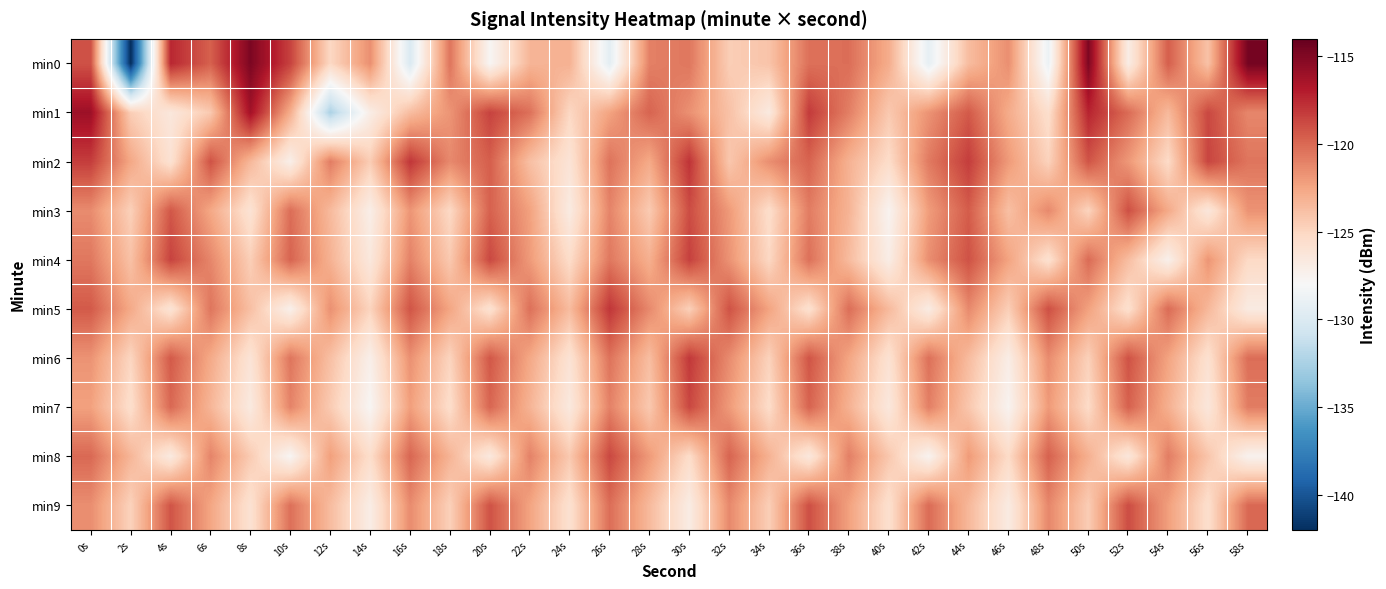

Reading right to left, list all the values displayed in this chart.

min0: 58s=-114.6	56s=-123.9	54s=-119.6	52s=-127.0	50s=-114.9	48s=-128.8	46s=-121.5	44s=-123.6	42s=-129.2	40s=-122.9	38s=-120.2	36s=-120.3	34s=-124.0	32s=-124.5	30s=-120.6	28s=-121.0	26s=-129.4	24s=-123.1	22s=-123.3	20s=-127.8	18s=-120.5	16s=-130.0	14s=-121.5	12s=-125.1	10s=-118.5	8s=-114.9	6s=-119.7	4s=-117.4	2s=-142.1	0s=-119.1
min1: 58s=-121.2	56s=-118.7	54s=-123.5	52s=-120.1	50s=-117.3	48s=-125.6	46s=-122.8	44s=-119.4	42s=-121.7	40s=-124.3	38s=-120.9	36s=-118.2	34s=-126.7	32s=-123.9	30s=-121.6	28s=-119.8	26s=-122.4	24s=-125.1	22s=-120.3	20s=-118.5	18s=-121.8	16s=-123.7	14s=-127.0	12s=-132.4	10s=-122.9	8s=-116.3	6s=-124.3	4s=-126.5	2s=-124.5	0s=-116.0
min2: 58s=-120.5	56s=-118.6	54s=-125.3	52s=-121.9	50s=-119.2	48s=-124.8	46s=-122.0	44s=-118.3	42s=-120.7	40s=-125.4	38s=-123.1	36s=-119.8	34s=-121.5	32s=-124.2	30s=-117.9	28s=-122.7	26s=-120.4	24s=-126.1	22s=-123.8	20s=-119.6	18s=-121.3	16s=-118.0	14s=-124.5	12s=-120.8	10s=-127.2	8s=-123.4	6s=-119.1	4s=-125.9	2s=-122.6	0s=-118.3
min3: 58s=-121.7	56s=-126.4	54s=-122.7	52s=-119.0	50s=-124.9	48s=-121.3	46s=-123.8	44s=-119.5	42s=-122.1	40s=-127.6	38s=-123.2	36s=-120.8	34s=-125.5	32s=-122.0	30s=-118.9	28s=-124.4	26s=-121.1	24s=-126.8	22s=-122.3	20s=-119.7	18s=-125.2	16s=-121.8	14s=-127.1	12s=-123.5	10s=-120.2	8s=-126.0	6s=-122.6	4s=-119.3	2s=-124.7	0s=-121.4
min4: 58s=-125.2	56s=-121.8	54s=-127.3	52s=-123.7	50s=-120.1	48s=-125.8	46s=-122.4	44s=-119.1	42s=-121.5	40s=-127.0	38s=-123.6	36s=-120.3	34s=-125.1	32s=-121.7	30s=-118.4	28s=-123.0	26s=-120.6	24s=-125.4	22s=-122.0	20s=-118.7	18s=-124.3	16s=-121.0	14s=-126.5	12s=-123.1	10s=-119.8	8s=-124.6	6s=-121.2	4s=-118.5	2s=-123.9	0s=-120.6
min5: 58s=-126.8	56s=-123.4	54s=-120.1	52s=-125.7	50s=-122.3	48s=-119.0	46s=-124.6	44s=-121.3	42s=-126.9	40s=-123.5	38s=-120.2	36s=-125.8	34s=-122.4	32s=-119.1	30s=-124.7	28s=-121.3	26s=-118.0	24s=-123.6	22s=-120.3	20s=-125.9	18s=-122.5	16s=-119.2	14s=-124.9	12s=-121.6	10s=-127.3	8s=-123.8	6s=-120.5	4s=-126.1	2s=-122.7	0s=-119.4
min6: 58s=-120.2	56s=-125.8	54s=-122.4	52s=-119.1	50s=-124.7	48s=-121.4	46s=-127.0	44s=-123.6	42s=-120.3	40s=-125.9	38s=-122.5	36s=-119.2	34s=-124.8	32s=-121.4	30s=-118.1	28s=-123.7	26s=-120.4	24s=-126.0	22s=-122.6	20s=-119.3	18s=-124.9	16s=-121.6	14s=-127.2	12s=-123.8	10s=-120.5	8s=-126.1	6s=-122.7	4s=-119.4	2s=-125.0	0s=-121.7
min7: 58s=-120.8	56s=-126.4	54s=-123.0	52s=-119.7	50s=-125.3	48s=-122.0	46s=-127.6	44s=-124.2	42s=-120.9	40s=-126.5	38s=-123.1	36s=-119.8	34s=-125.4	32s=-122.0	30s=-118.7	28s=-124.3	26s=-121.0	24s=-126.6	22s=-123.2	20s=-119.9	18s=-125.5	16s=-122.2	14s=-127.8	12s=-124.4	10s=-121.1	8s=-126.7	6s=-123.3	4s=-120.0	2s=-125.6	0s=-122.3
min8: 58s=-127.5	56s=-124.1	54s=-120.8	52s=-126.4	50s=-123.0	48s=-119.7	46s=-125.3	44s=-122.0	42s=-127.6	40s=-124.2	38s=-120.9	36s=-126.5	34s=-123.1	32s=-119.8	30s=-125.4	28s=-122.0	26s=-118.7	24s=-124.3	22s=-121.0	20s=-126.6	18s=-123.2	16s=-119.9	14s=-125.5	12s=-122.2	10s=-127.8	8s=-124.4	6s=-121.1	4s=-126.7	2s=-123.3	0s=-120.0
min9: 58s=-120.0	56s=-125.6	54s=-122.2	52s=-118.9	50s=-124.5	48s=-121.2	46s=-126.8	44s=-123.4	42s=-120.1	40s=-125.7	38s=-122.3	36s=-119.0	34s=-124.6	32s=-121.3	30s=-126.9	28s=-123.5	26s=-120.2	24s=-125.8	22s=-122.4	20s=-119.1	18s=-124.7	16s=-121.4	14s=-127.0	12s=-123.6	10s=-120.3	8s=-125.9	6s=-122.5	4s=-119.2	2s=-124.8	0s=-121.5